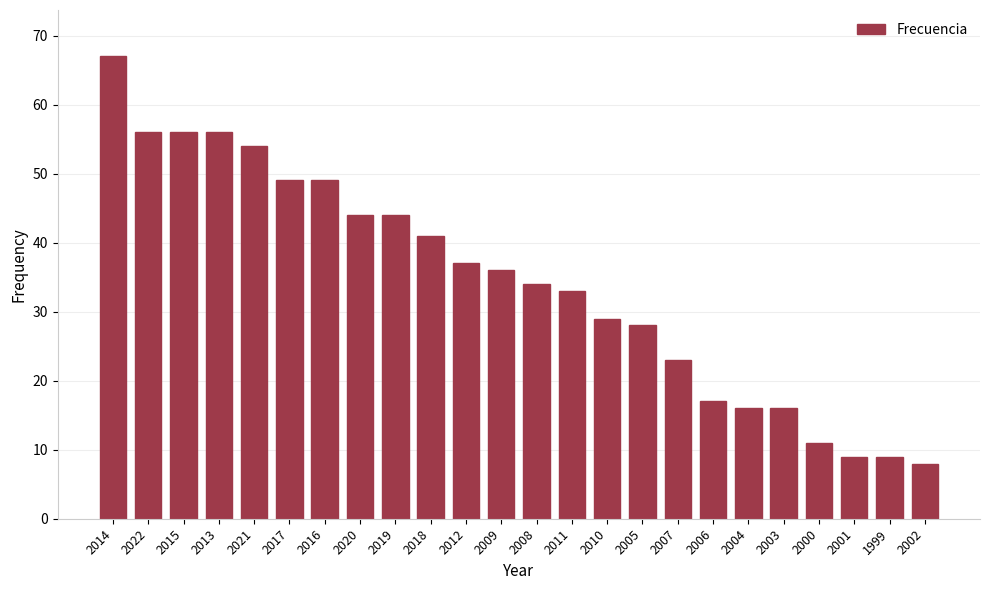

Where does the data first go above 36?

2014